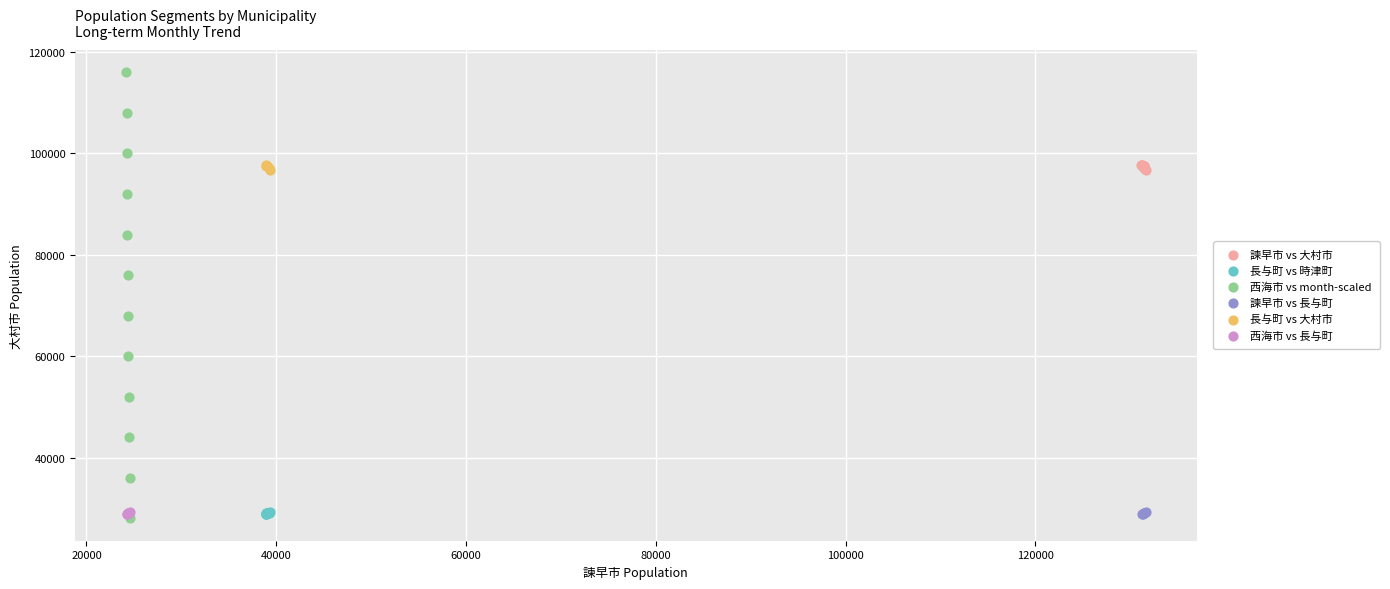

Which series has the largest Y range (max minus min)?

西海市 vs month-scaled